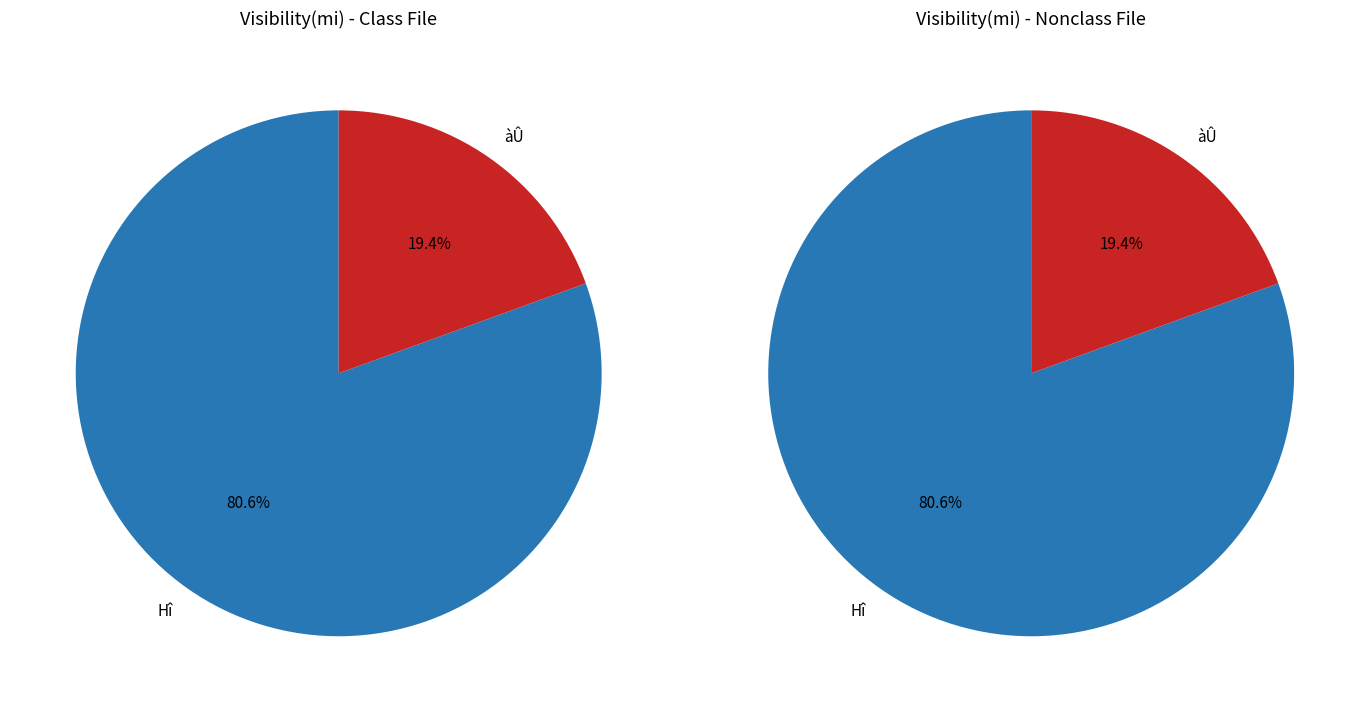

To the nearest percent, what percentage of the pie is 0?

81%